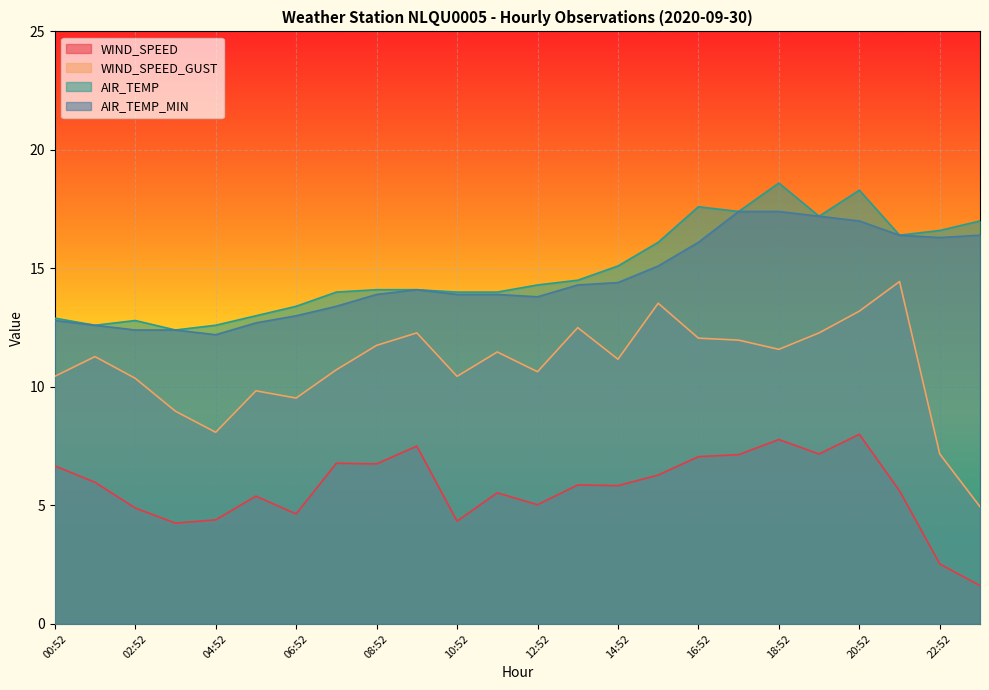

How many lines are shown in the chart?

4